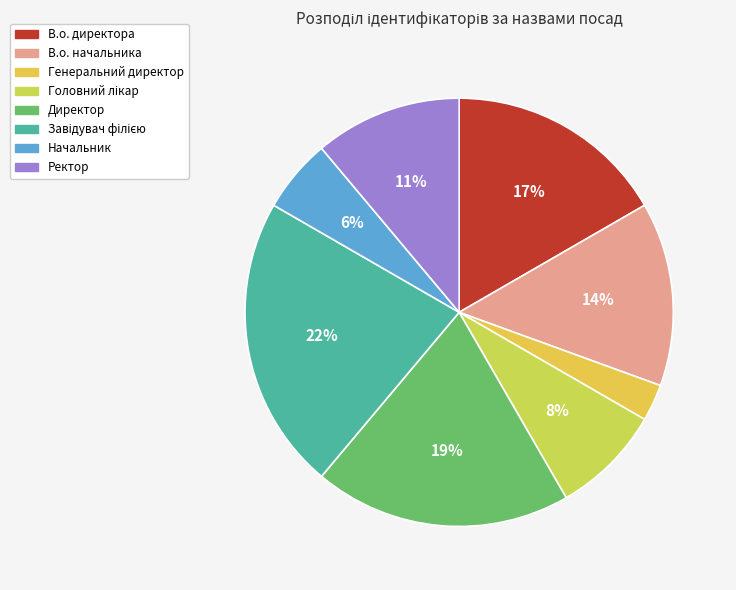

True or false: Начальник accounts for 6% of the total.

True